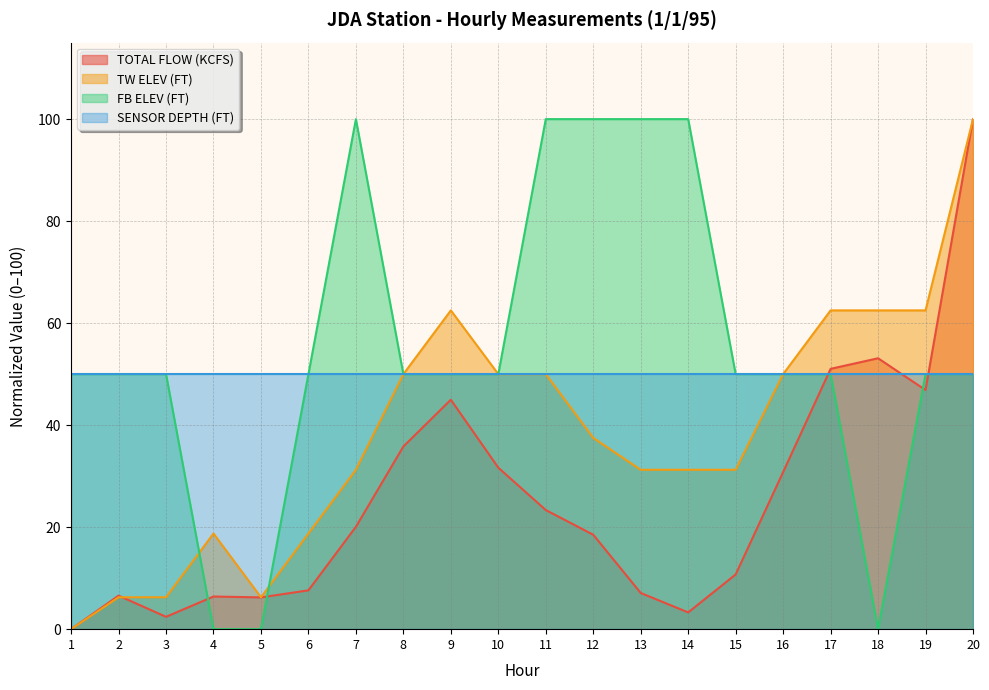

Between 11 and 19, which series saw the biggest shift?

FB ELEV (FT)